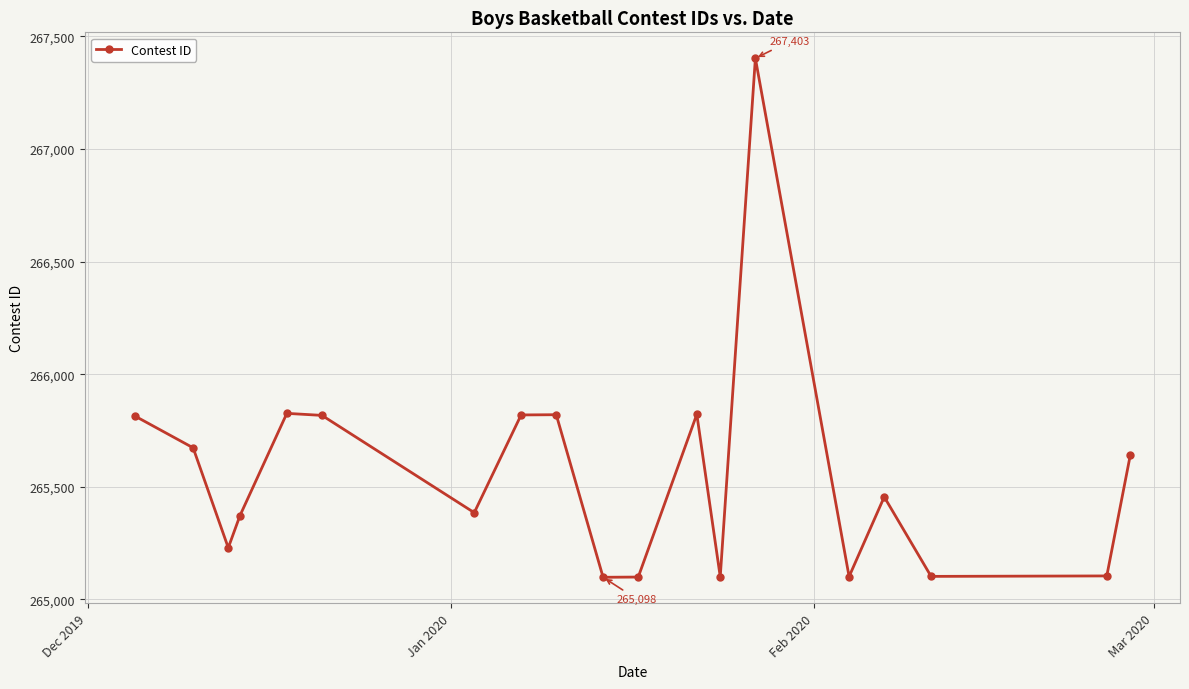

How many points are higher than both their immediate neighbors (excluding endpoints)?

5